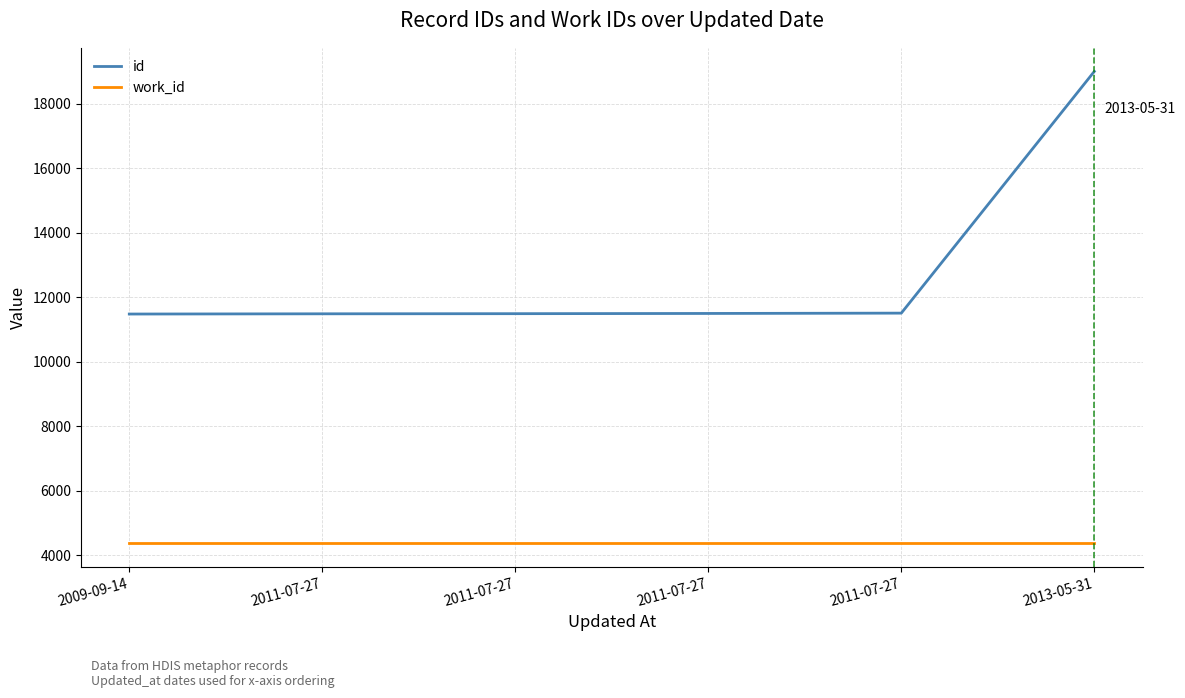

What is the label of the 1st point from the left?

2009-09-14